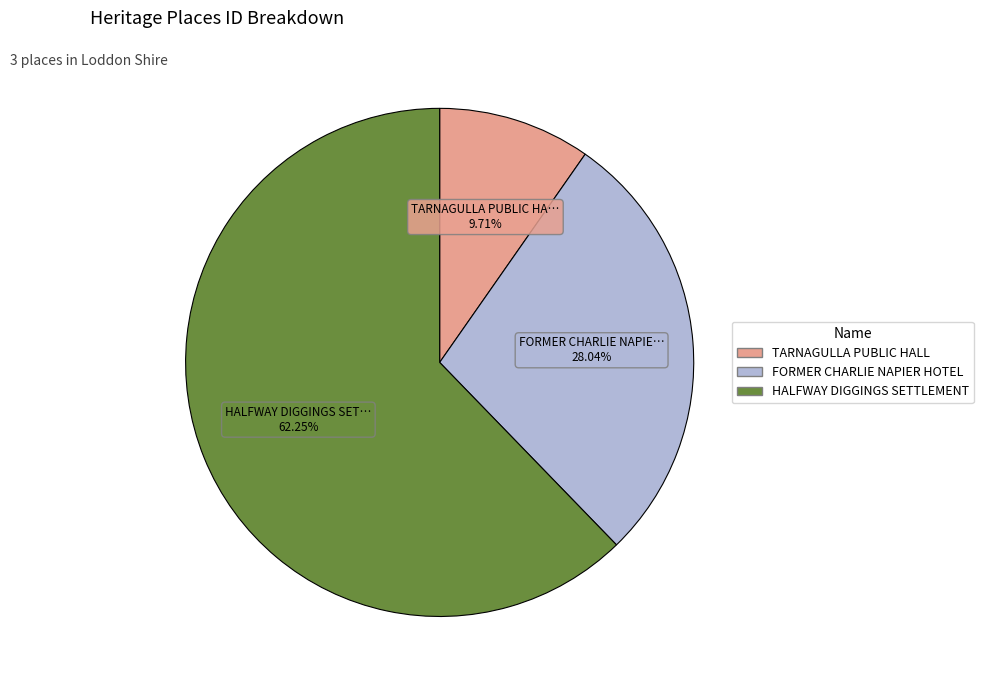

The FORMER CHARLIE NAPIER HOTEL slice represents 28% of the pie. True or false?

True